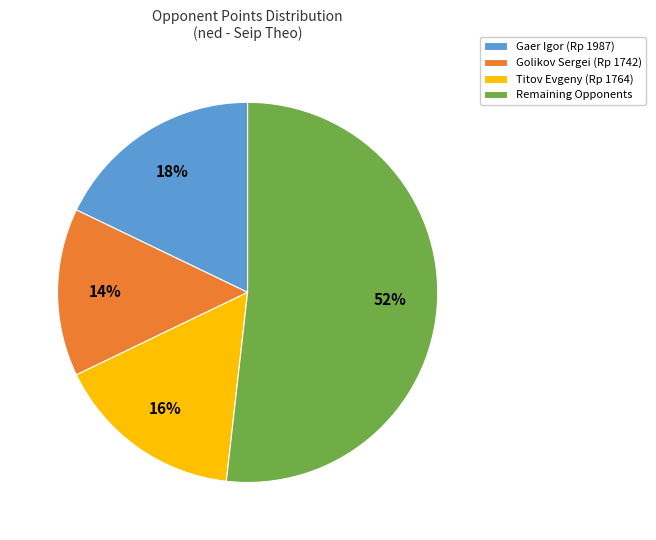

Which category has the smallest portion of the pie?

Golikov Sergei (Rp 1742)